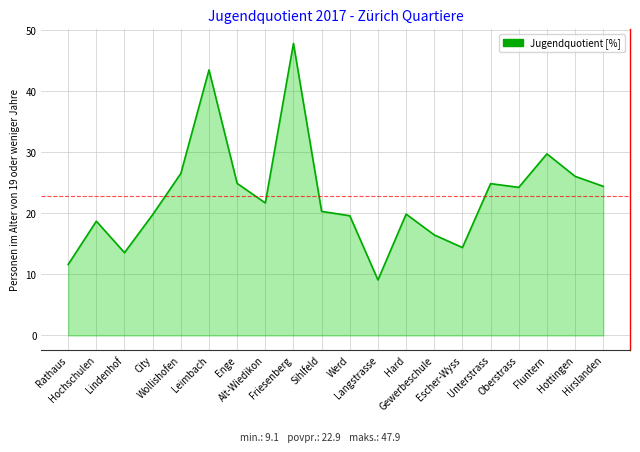

Where is the first local minimum?

Lindenhof